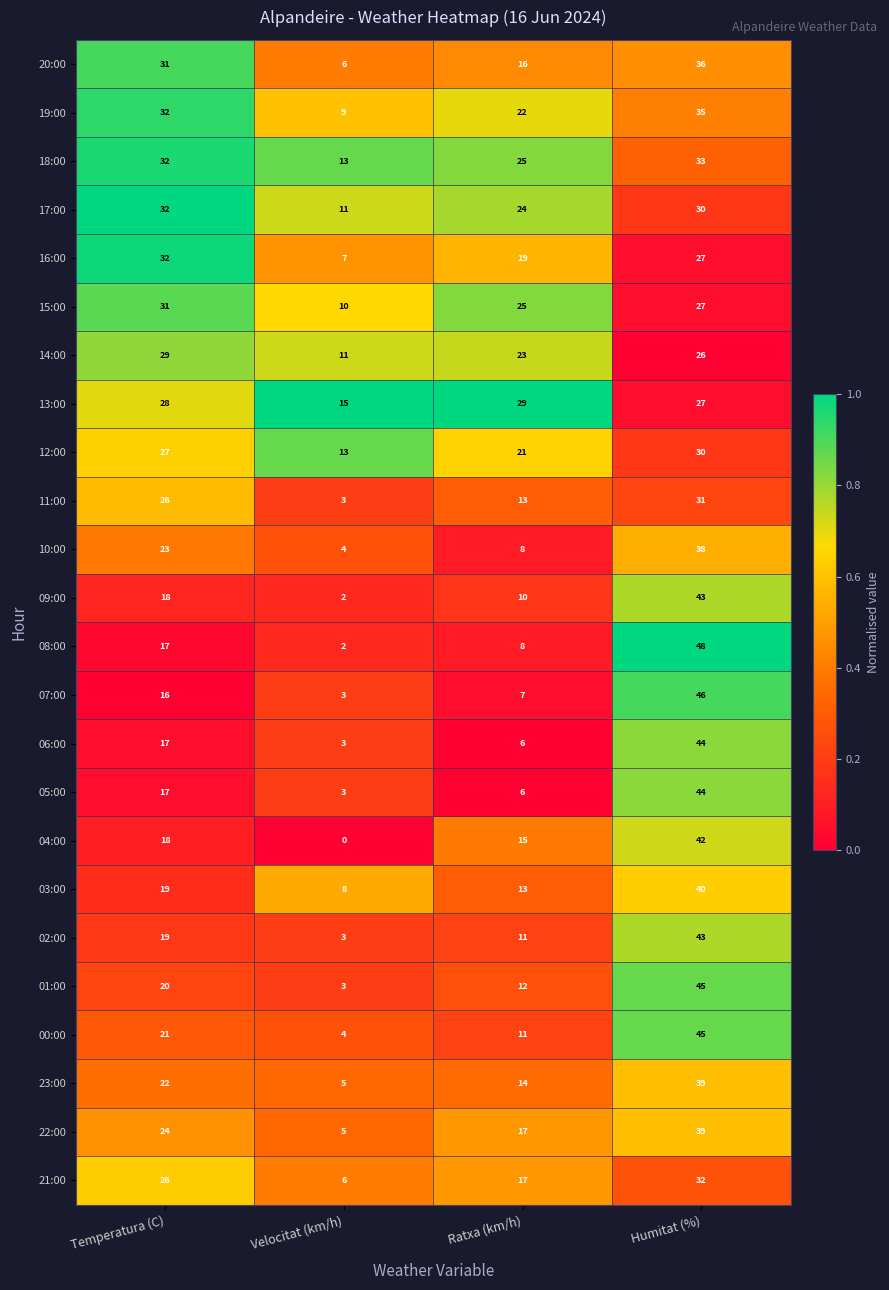

What is the difference between the maximum and minimum values in the 12:00 series?

17